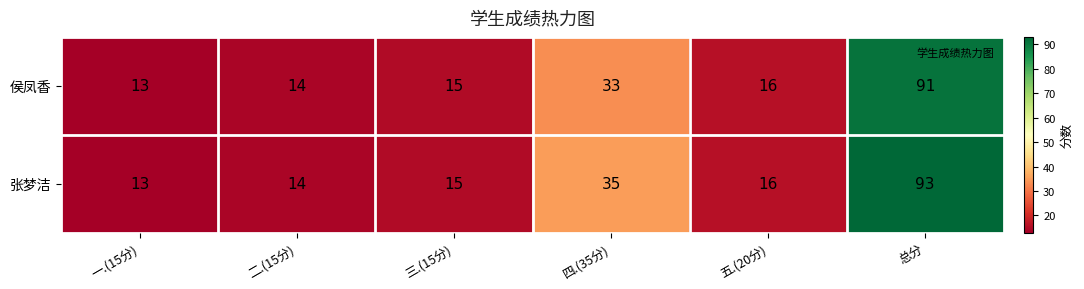

At which label is 侯凤香 closest to 52?

四.(35分)